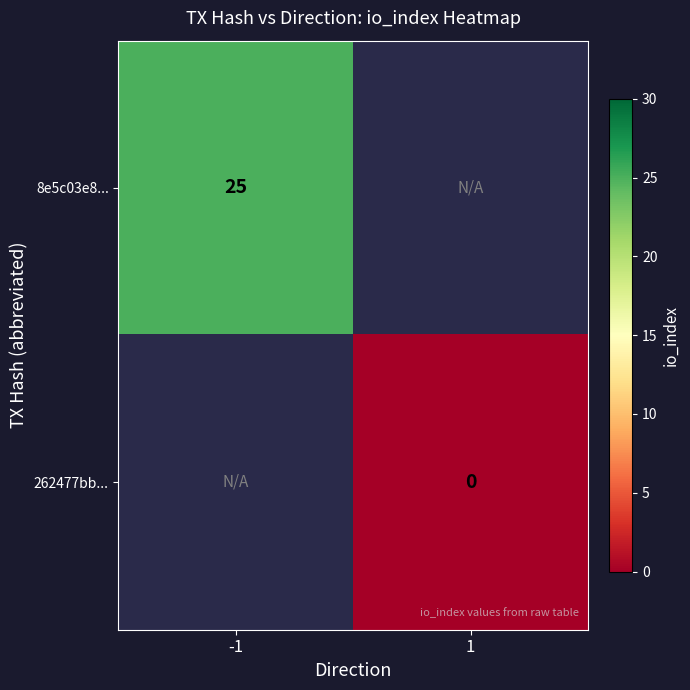

Is it true that 8e5c03e8... equals 11 at -1?

False